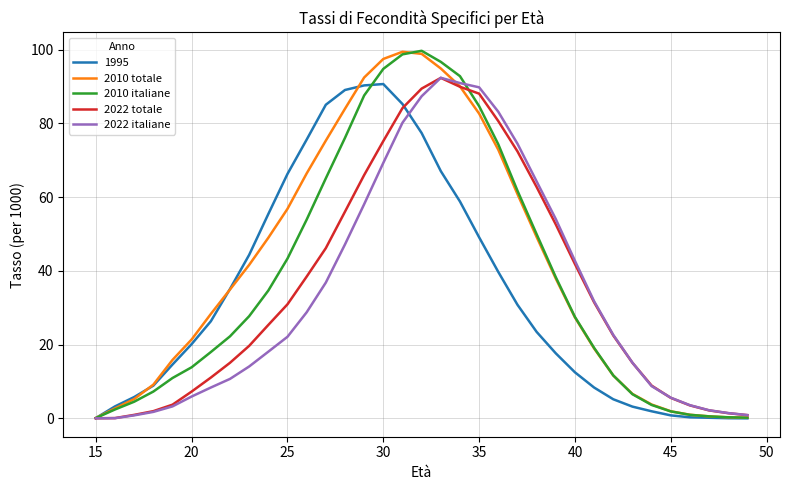

What is the highest value of the 1995 series?

90.7